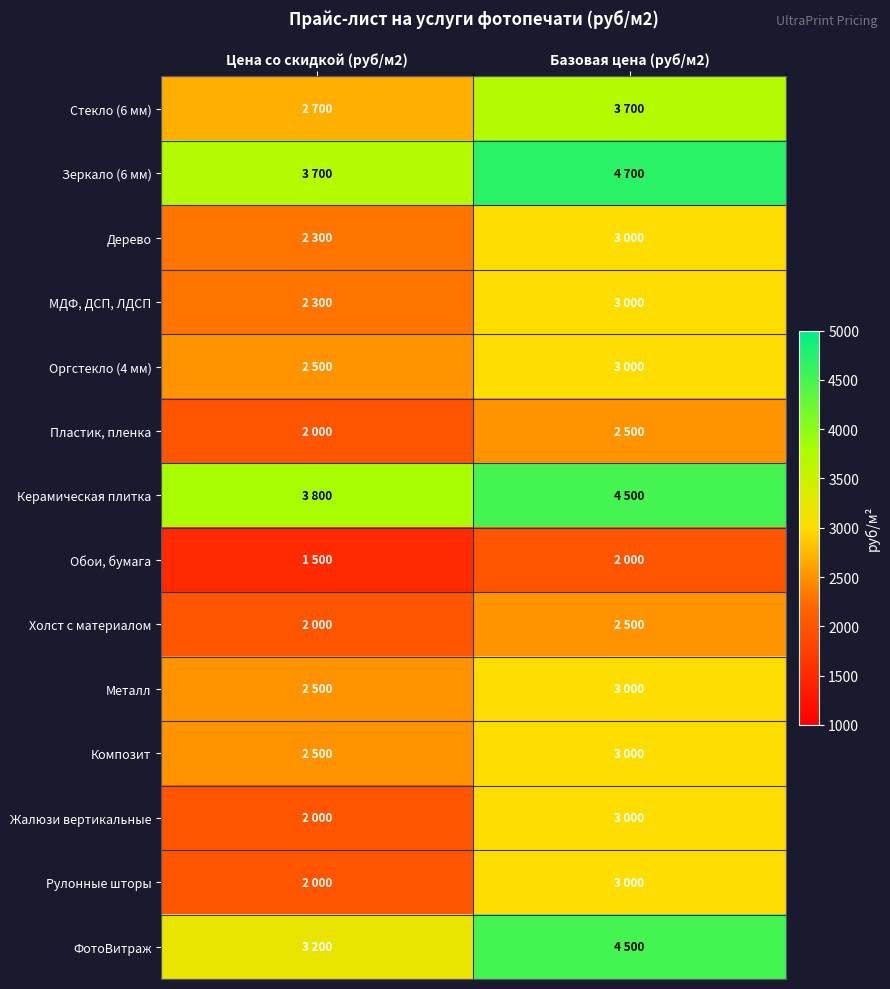

Which series has the largest total across all categories?

Зеркало (6 мм)